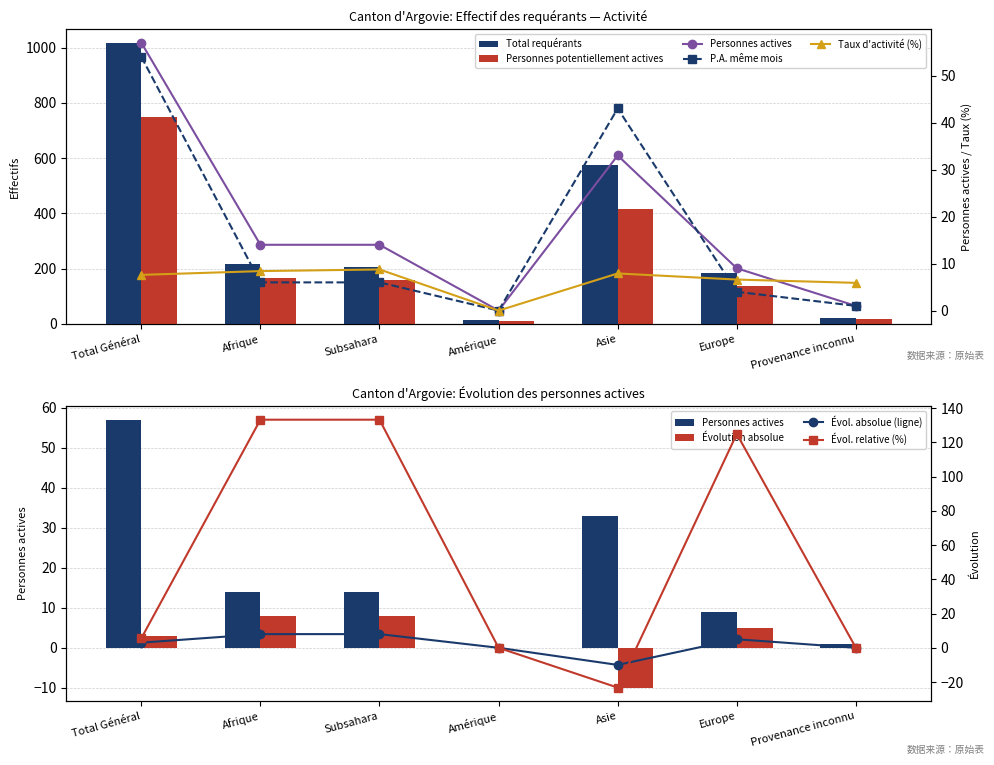

Between Amérique and Asie, which series saw the biggest shift?

Total requérants